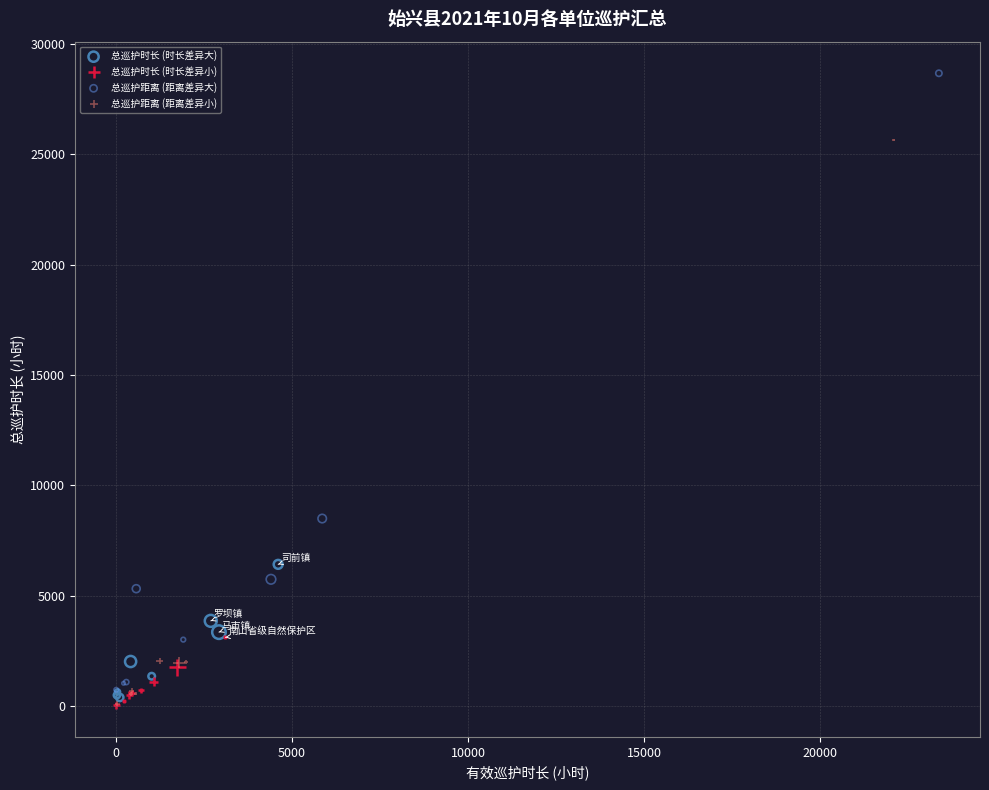

Which series reaches the maximum Y coordinate?

总巡护距离 (距离差异大)